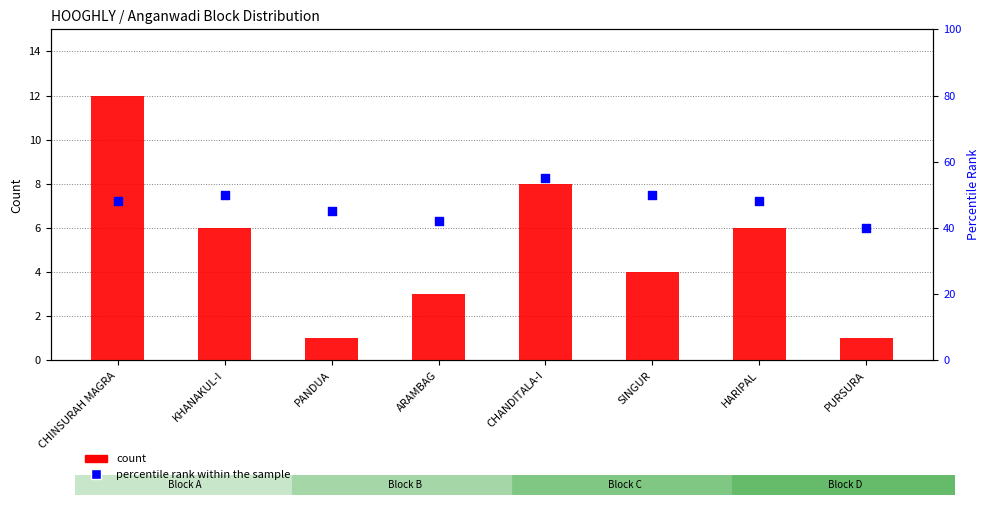

Is the value of count at PURSURA greater than the value of percentile rank within the sample at CHINSURAH MAGRA?

No